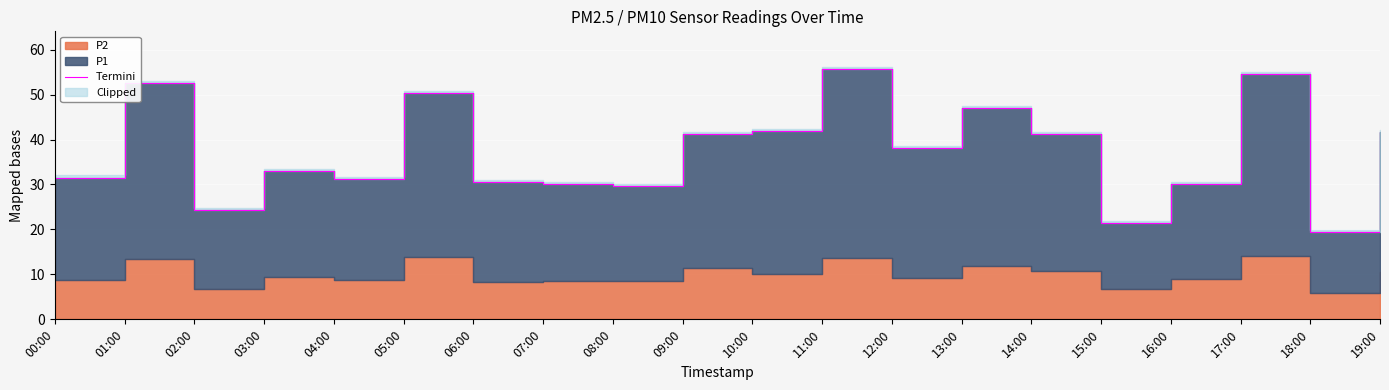

List the labels in order of value, smallest first.

18:00, 15:00, 02:00, 08:00, 16:00, 07:00, 06:00, 04:00, 00:00, 03:00, 12:00, 09:00, 14:00, 19:00, 10:00, 13:00, 05:00, 01:00, 17:00, 11:00